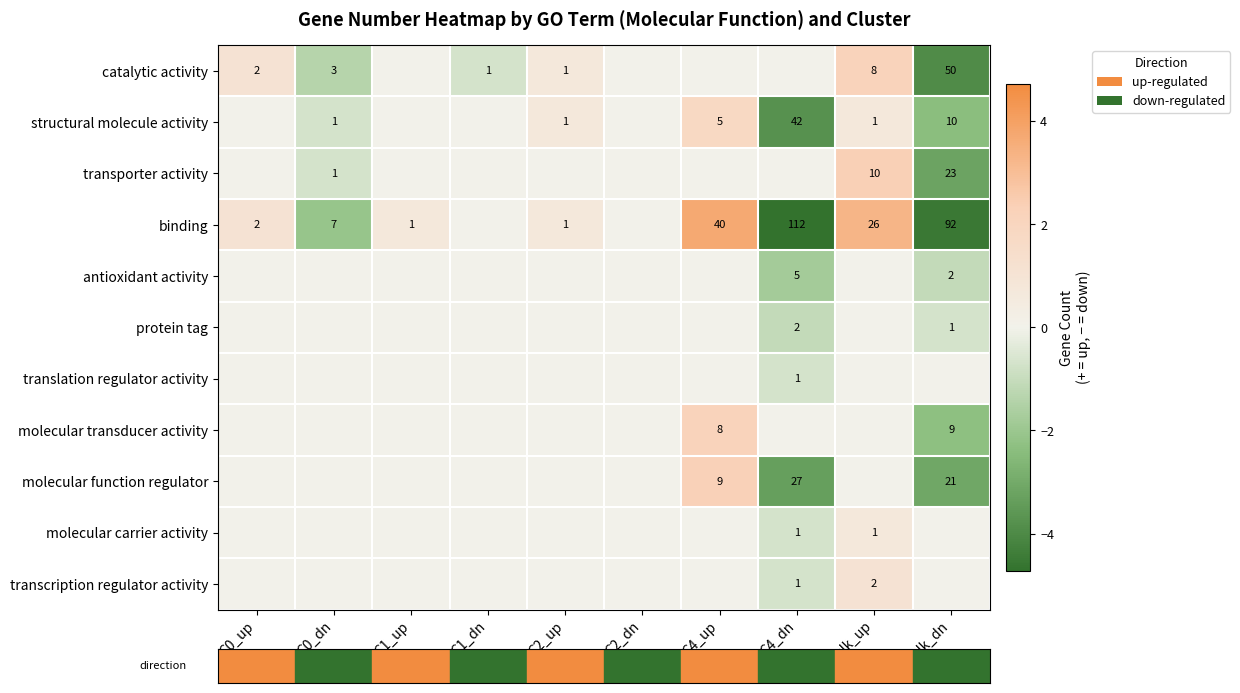

At C0_up, list the series in order from largest to smallest.

row_0, row_3, row_1, row_2, row_4, row_5, row_6, row_7, row_8, row_9, row_10